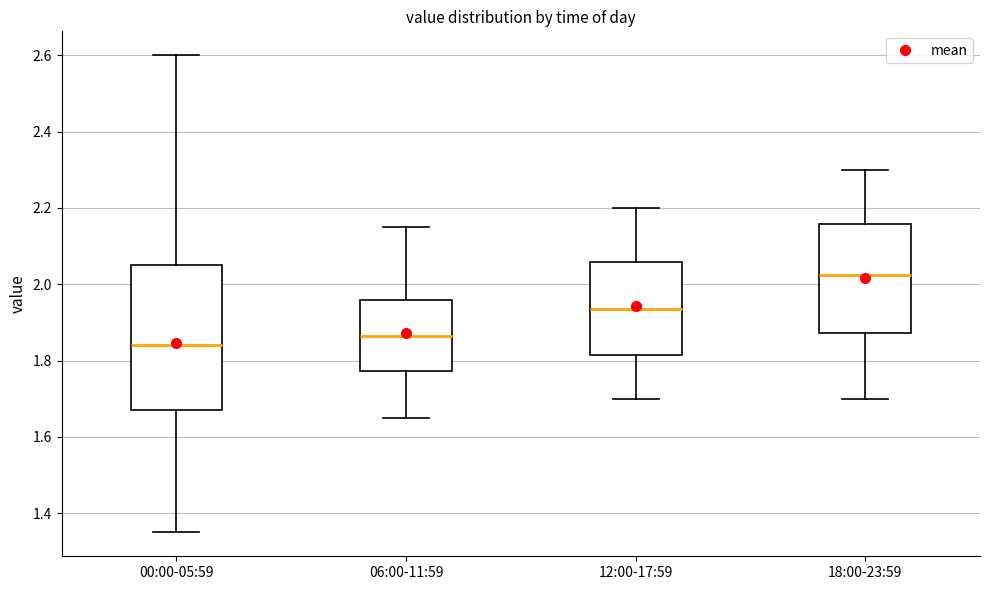

Where does the median line of the box for 00:00-05:59 sit on the y-axis? The values are not printed on the chart, so give them approximately, as read against the axis.

1.84